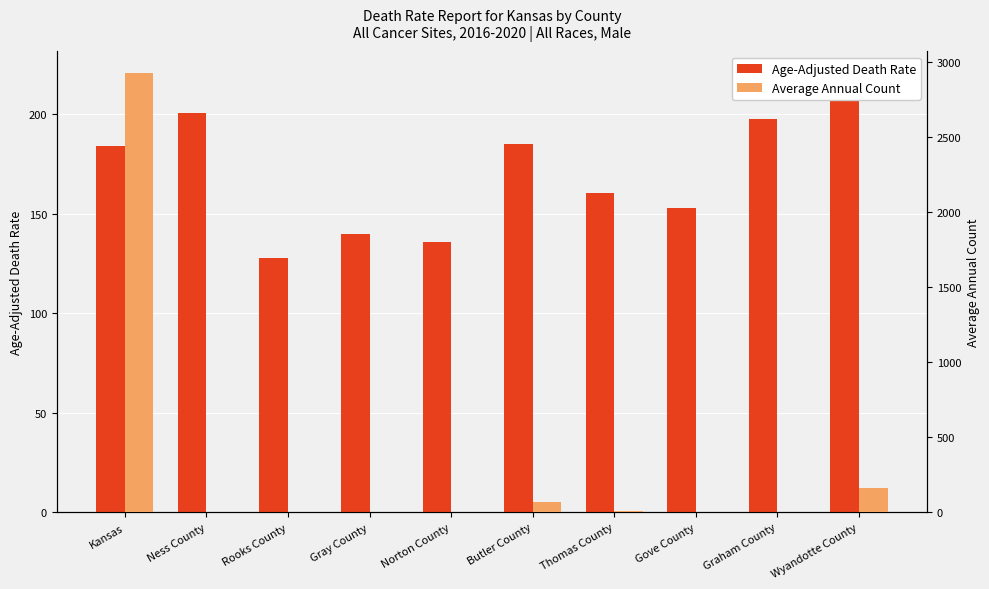

What is the spread (max minus min) of values at Wyandotte County?

59.4